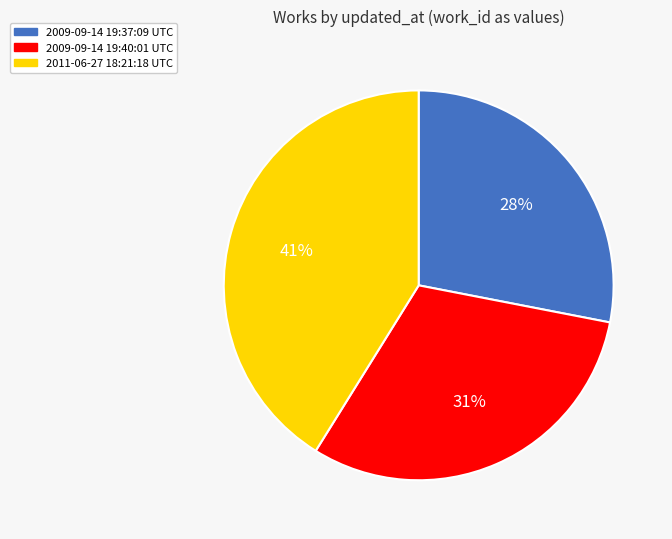

Count the number of slices in the pie.

3